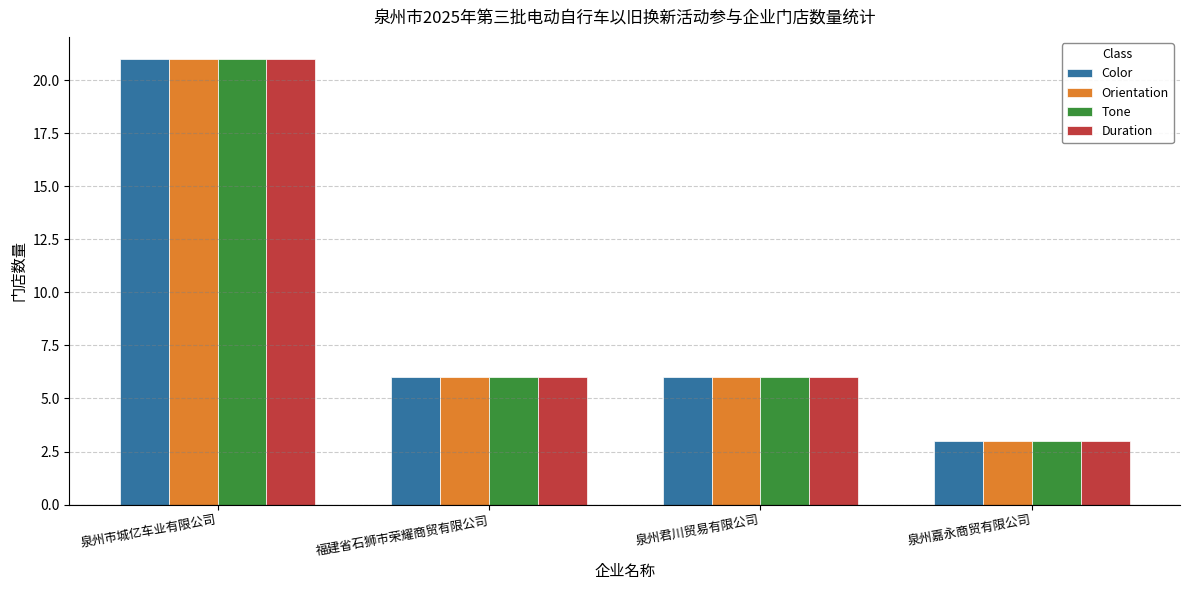

How many data points does each series have?

4